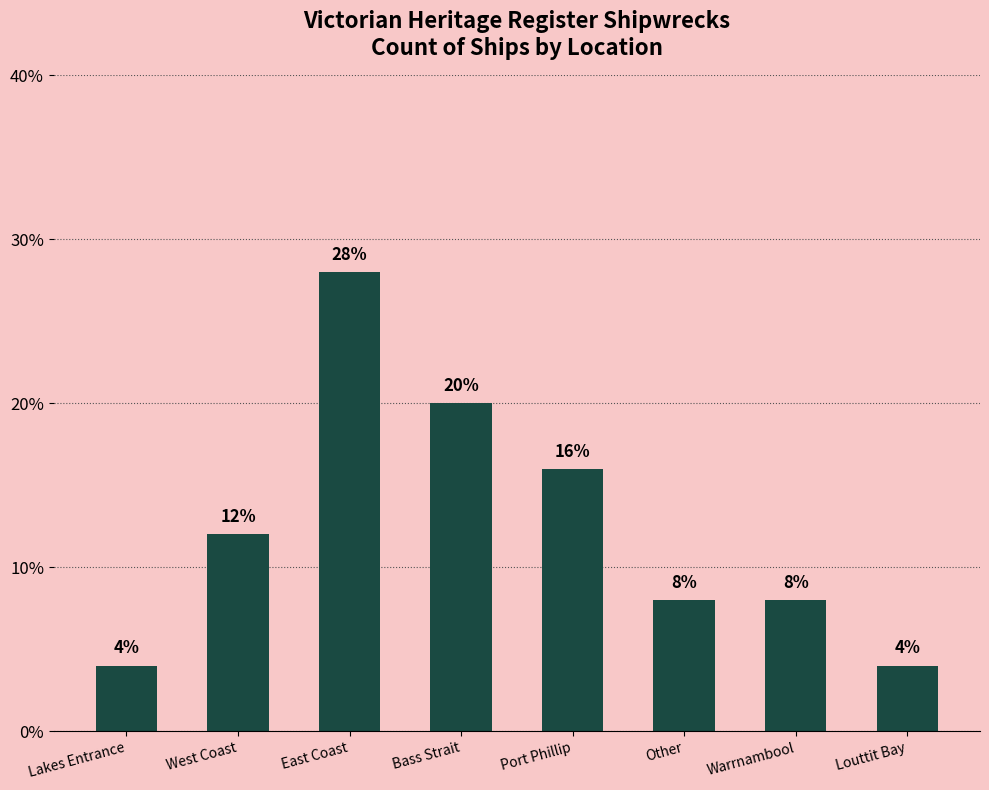

Read the value at East Coast.

28.0